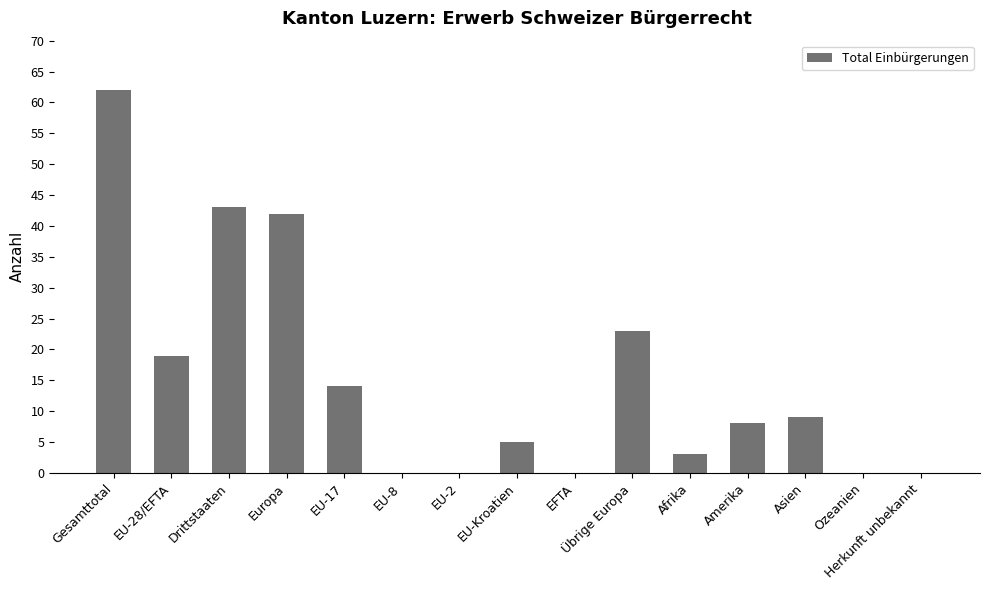

What is the change in value from EU-28/EFTA to Amerika?

-11